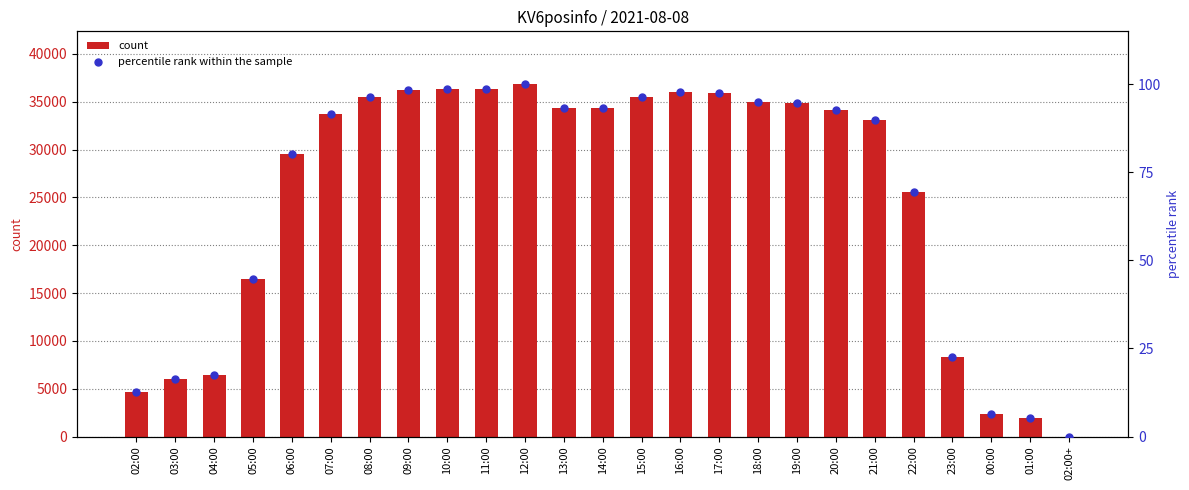

At which category is the sum across all series the highest?

12:00